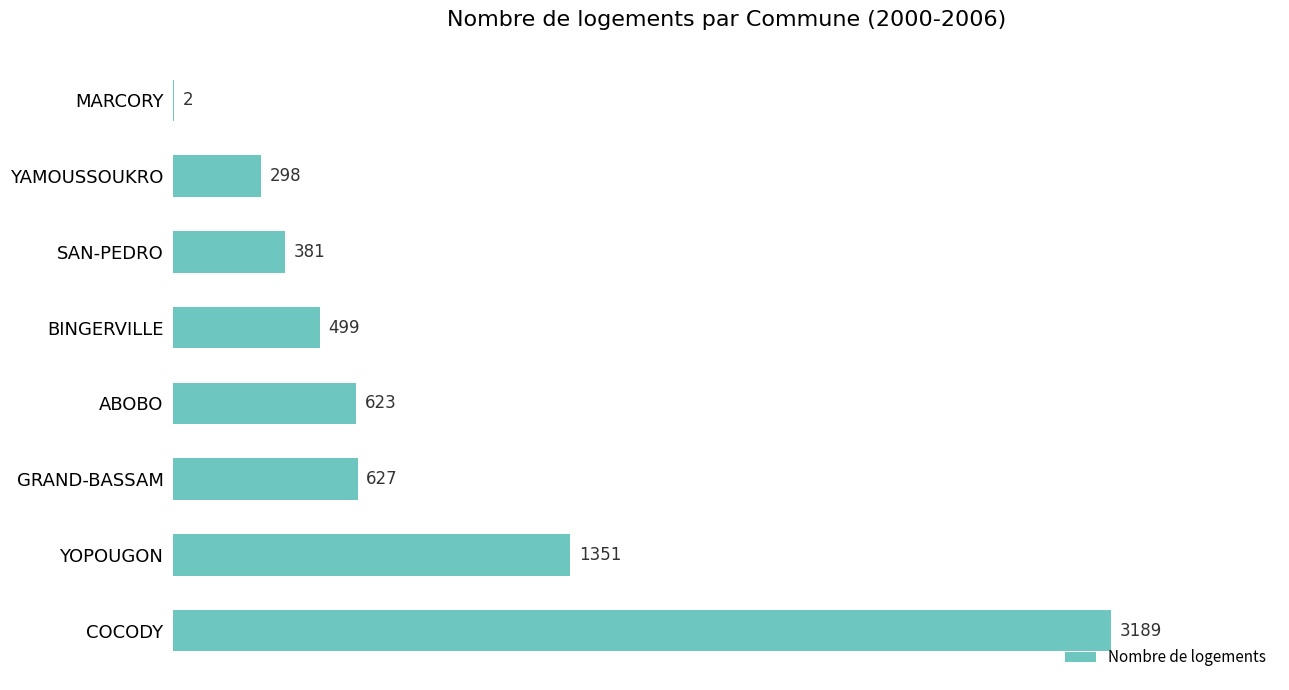

What is the maximum value shown in the chart?

3189